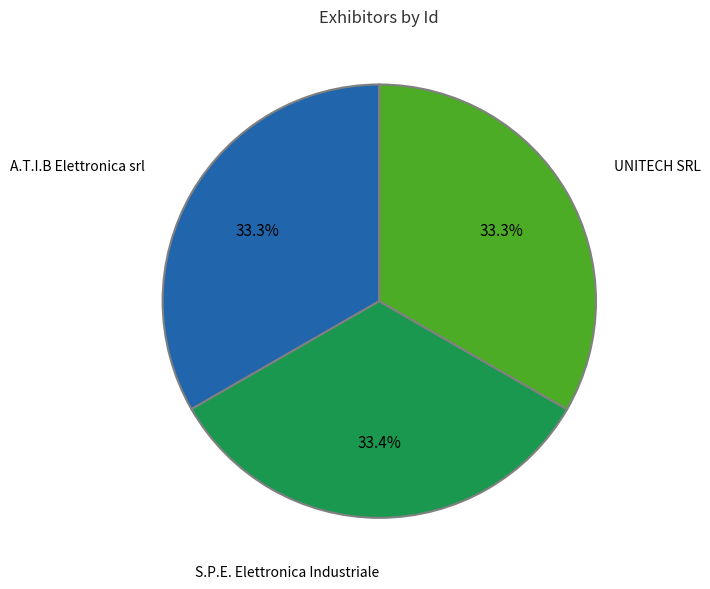

Is the sum of S.P.E. Elettronica Industriale and A.T.I.B Elettronica srl greater than half?

Yes